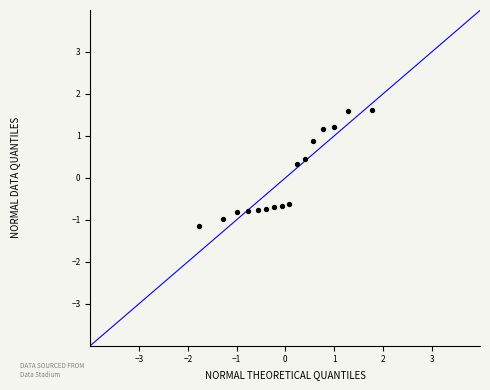

What Y value in the scatter plot is closest to 0?

0.3